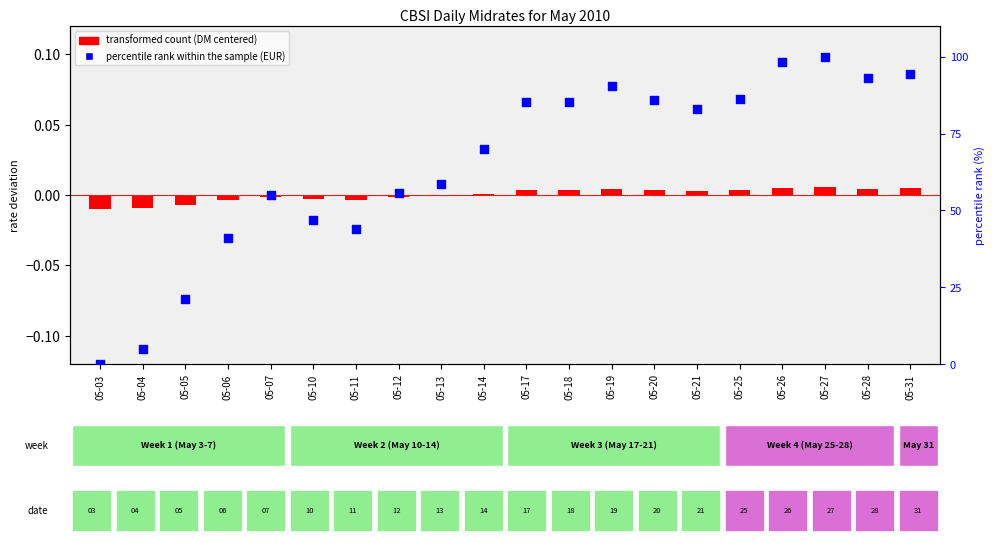

Which series has the largest total across all categories?

percentile rank within the sample